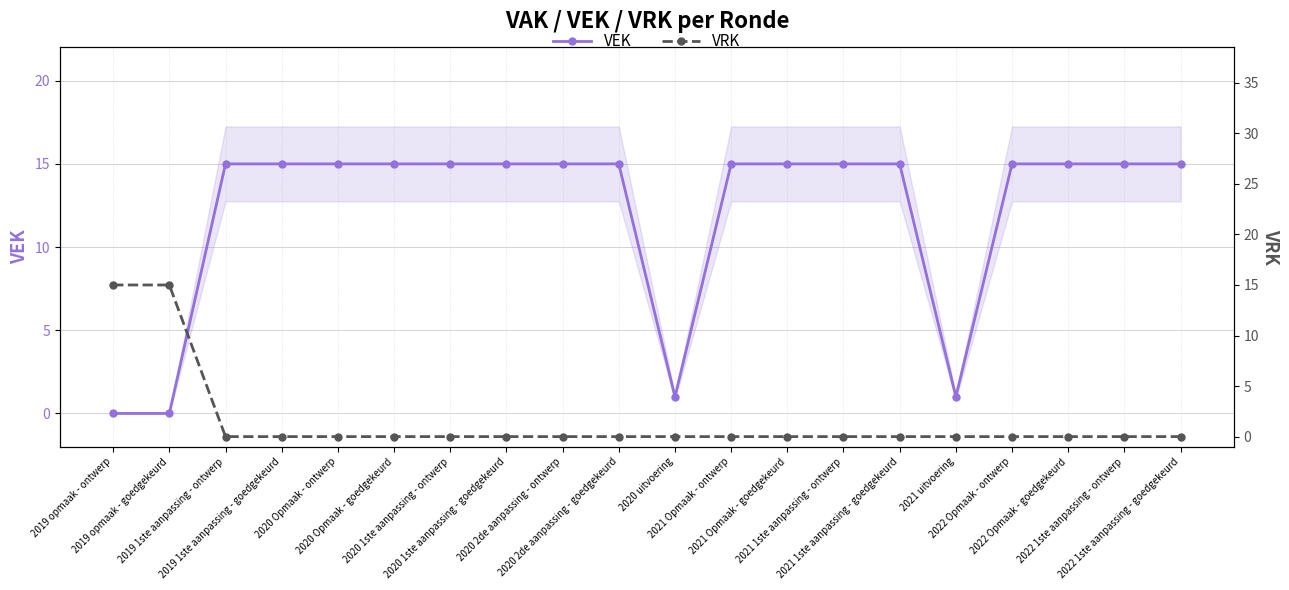

The VEK series shows 26 at 2019 1ste aanpassing - goedgekeurd. True or false?

False